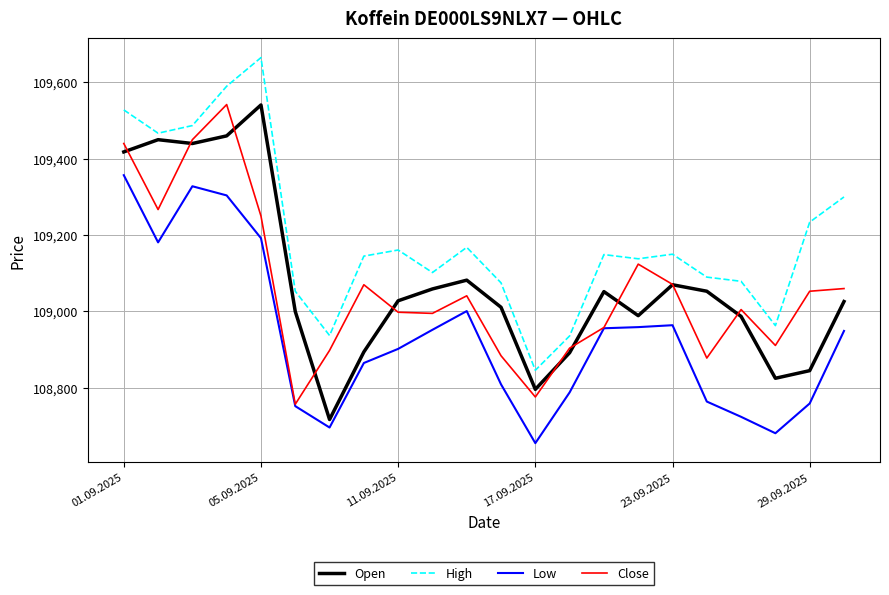

Which series has the largest total across all categories?

High